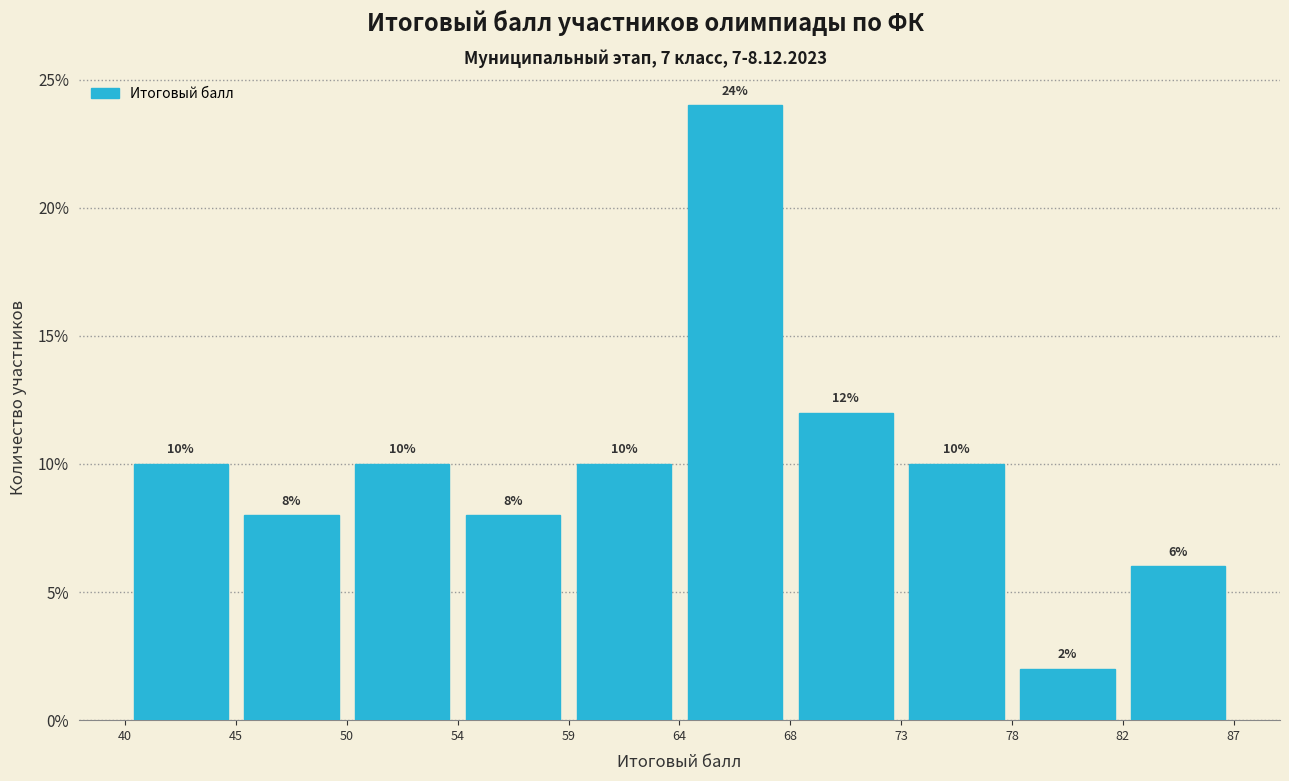

Over which range of the x-axis is the bar tallest?

64 to 68